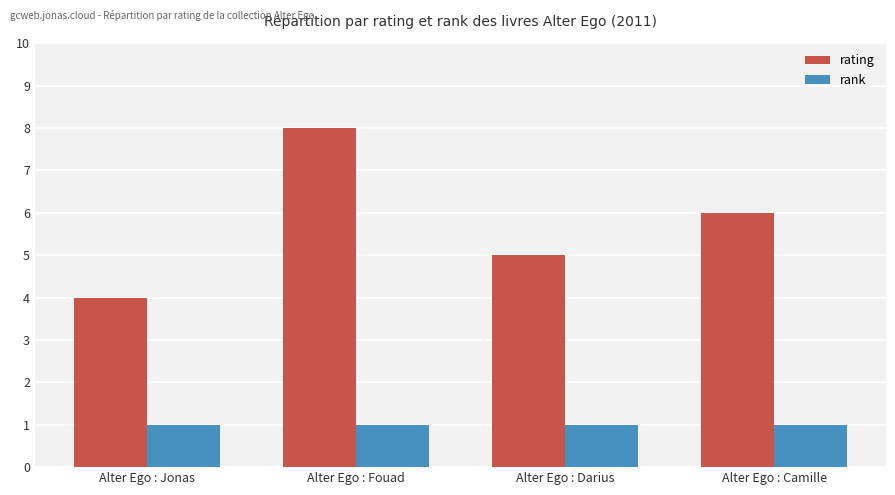

How many data points does each series have?

4